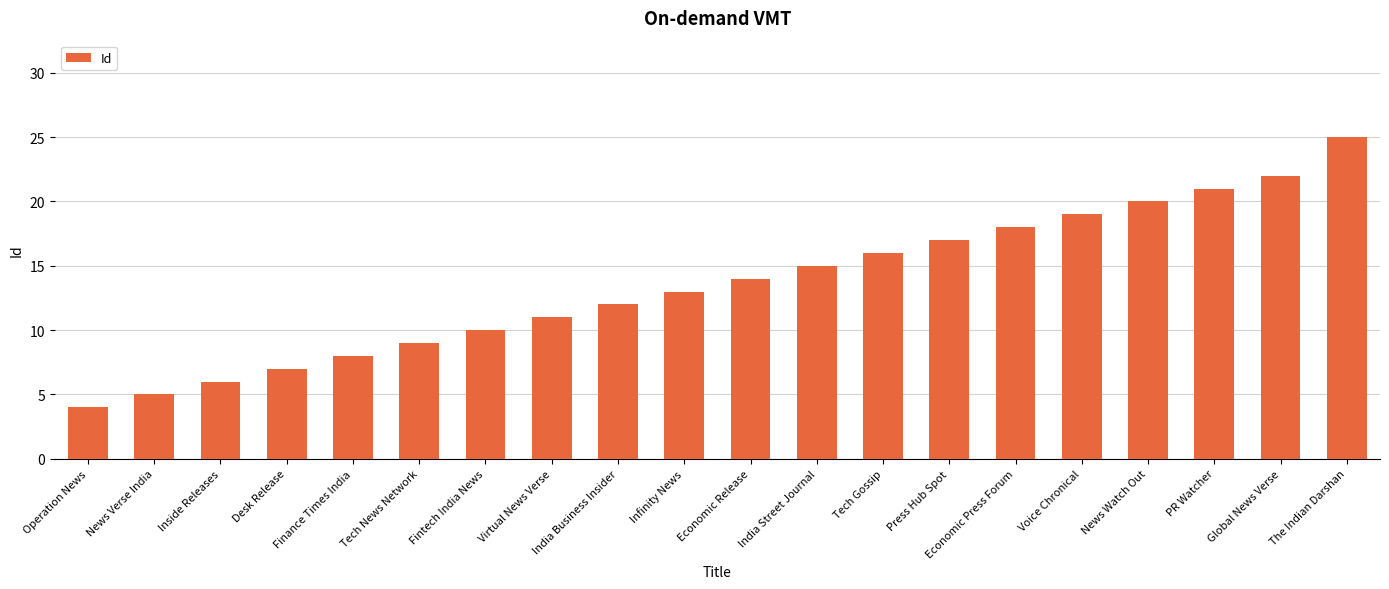

List the labels in order of value, largest first.

The Indian Darshan, Global News Verse, PR Watcher, News Watch Out, Voice Chronical, Economic Press Forum, Press Hub Spot, Tech Gossip, India Street Journal, Economic Release, Infinity News, India Business Insider, Virtual News Verse, Fintech India News, Tech News Network, Finance Times India, Desk Release, Inside Releases, News Verse India, Operation News